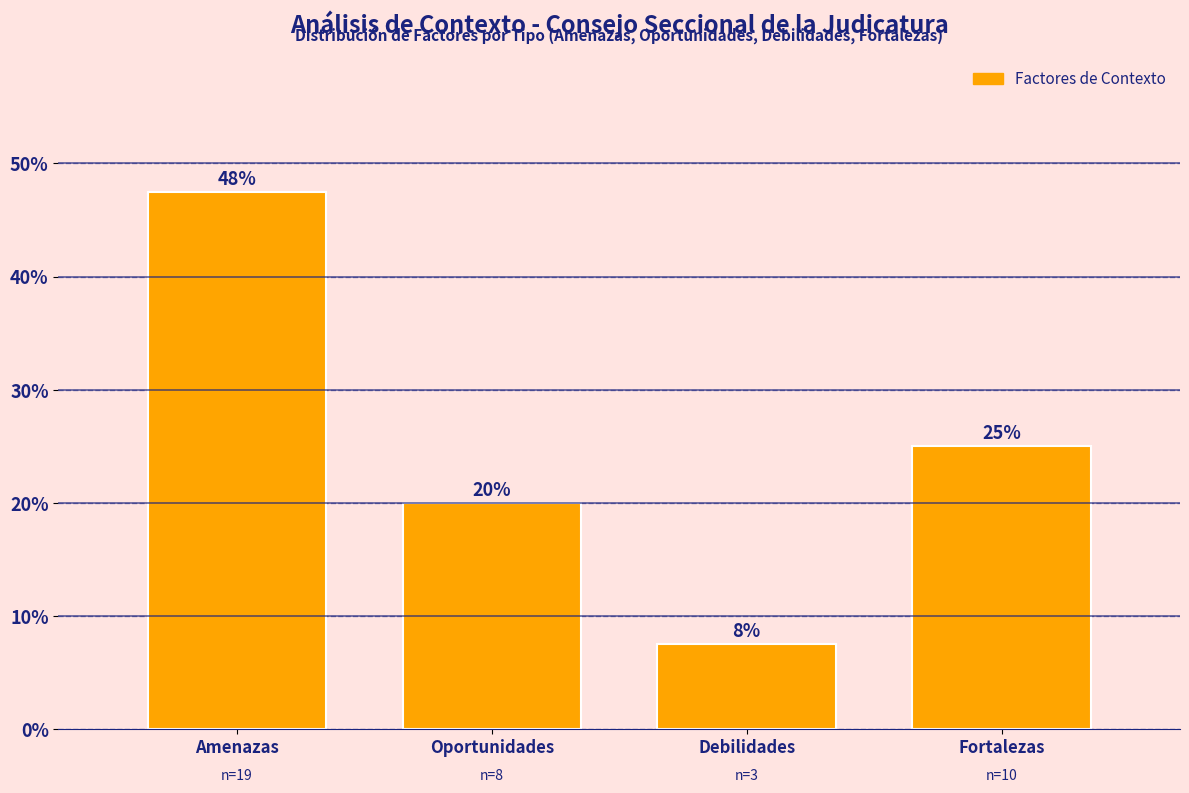

What is the minimum value shown in the chart?

7.5